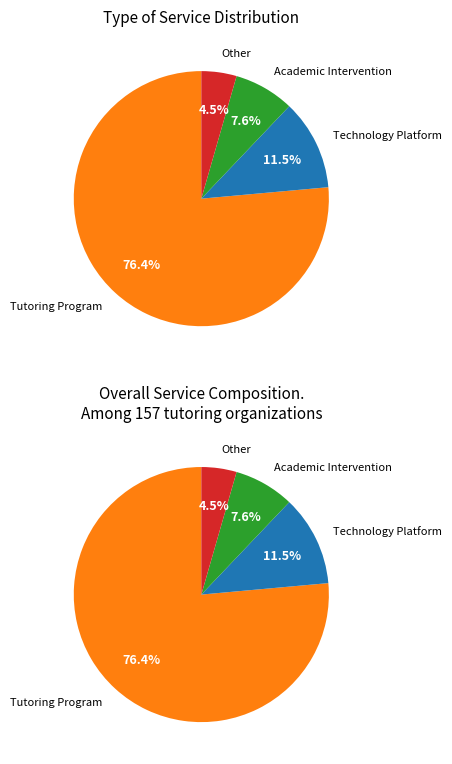

Which has a higher value, Other or Tutoring Program?

Tutoring Program